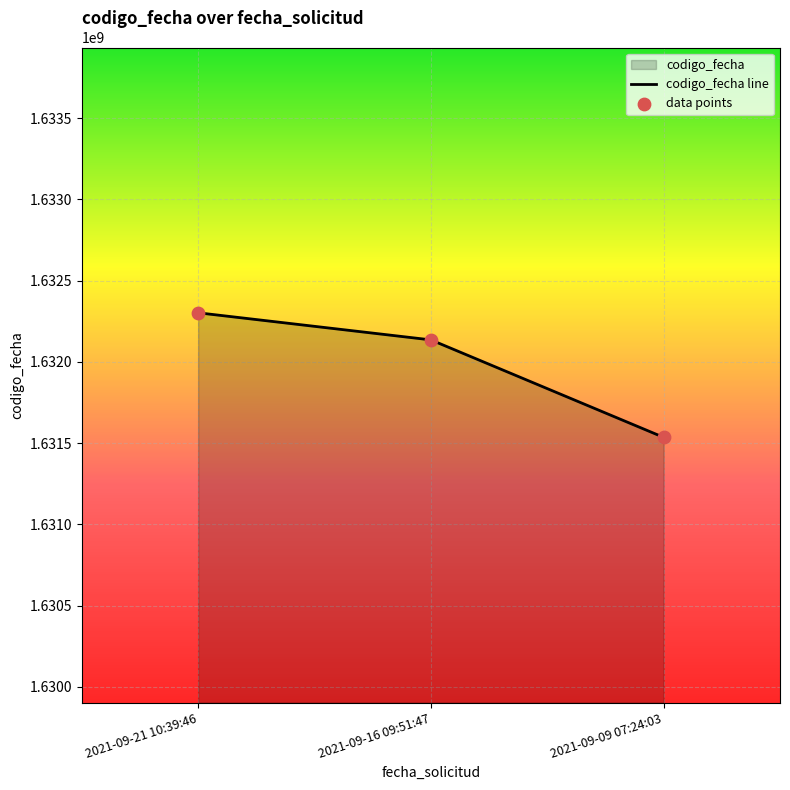

Which series reaches the minimum Y coordinate?

codigo_fecha line